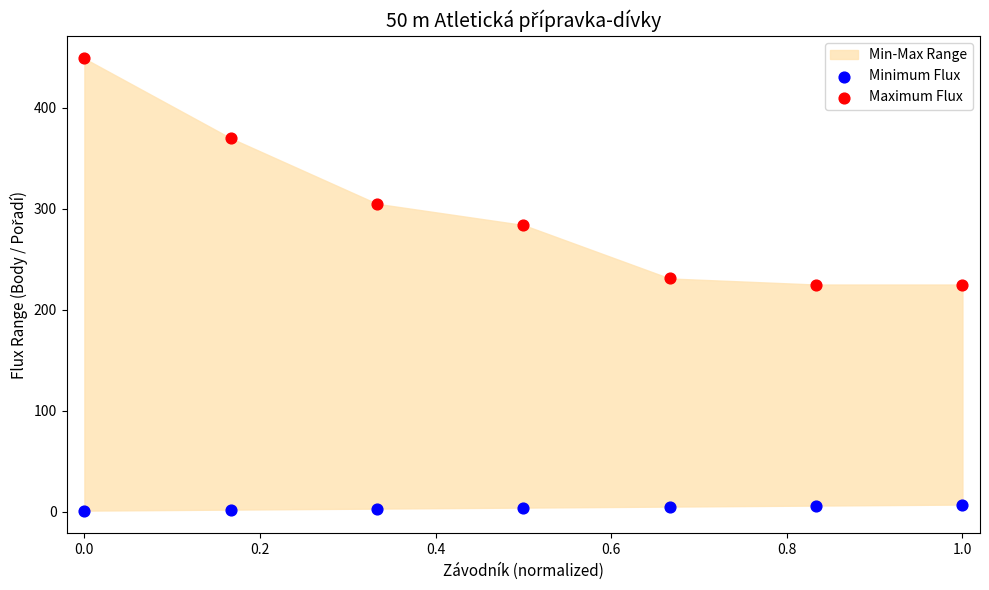

Which series contains the lowest Y value?

Minimum Flux